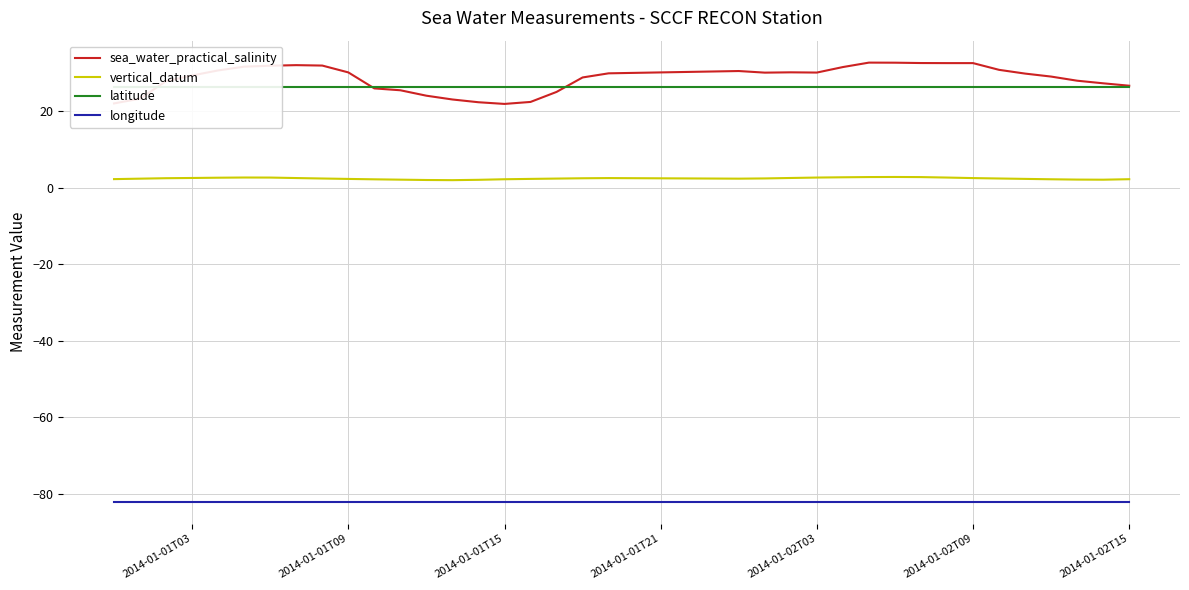

What is the difference between the maximum and minimum values in the sea_water_practical_salinity series?

10.8